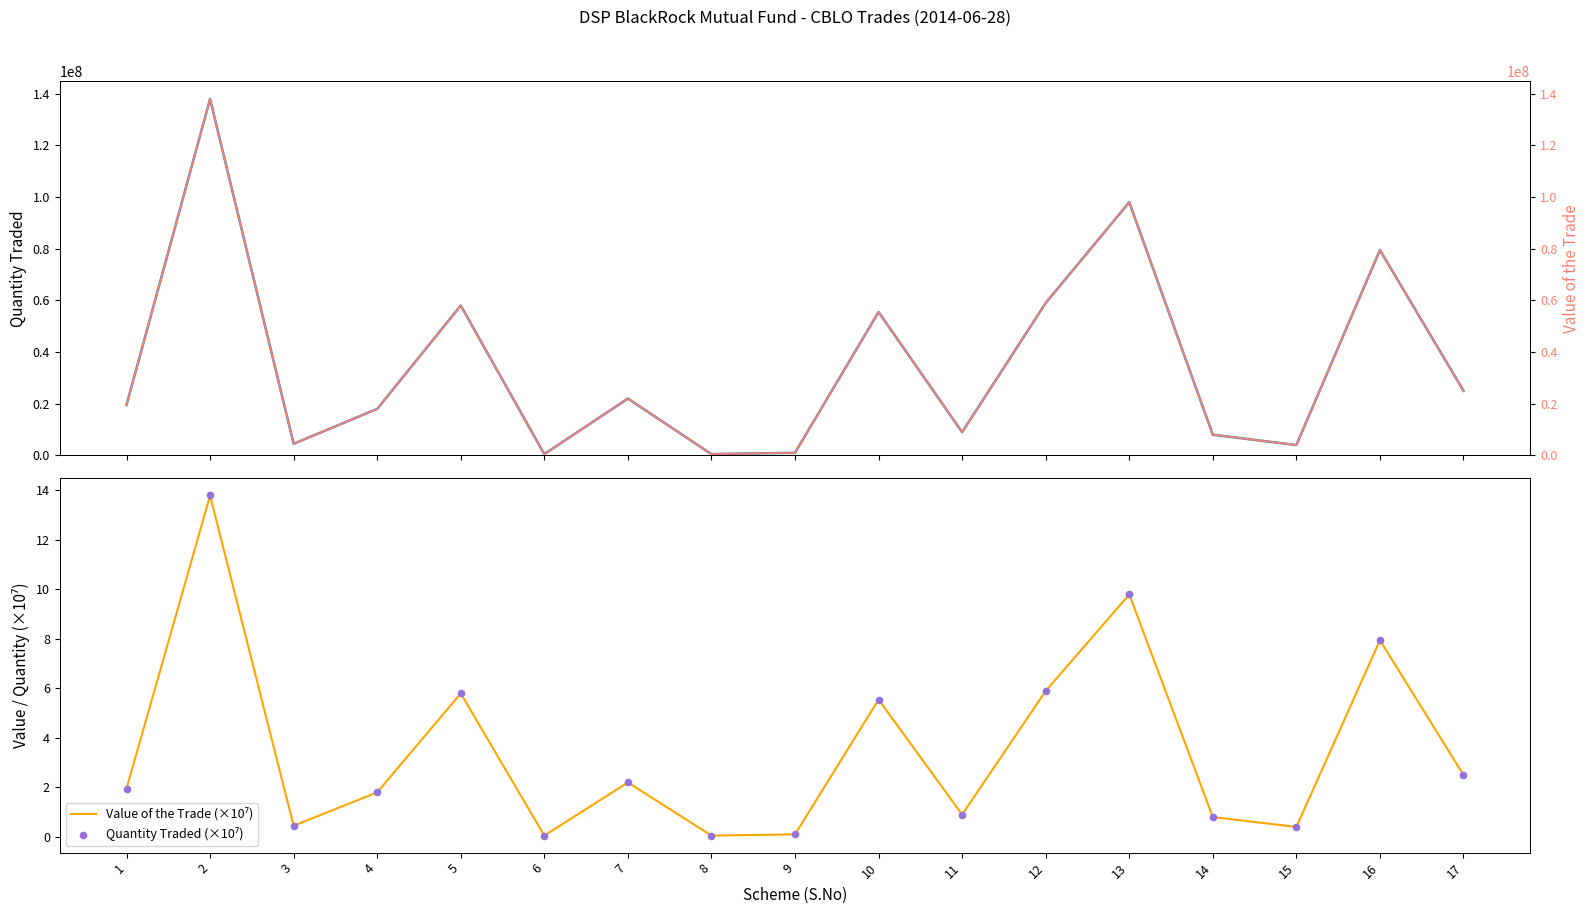

What are all the series names shown in the legend?

Quantity traded, Value of the Trade (×10⁷), Quantity Traded (×10⁷), Value of the Trade